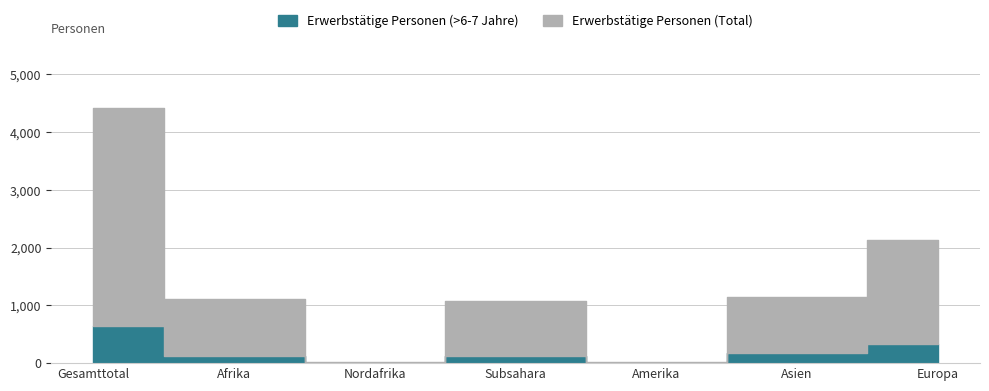

What is the label of the 4th point from the right?

Subsahara